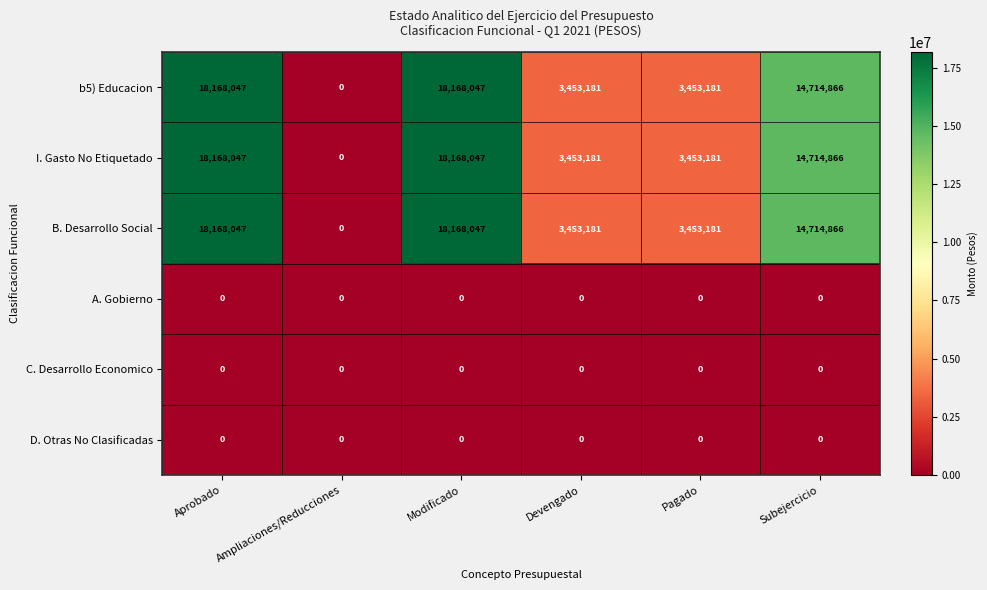

Is it true that B. Desarrollo Social equals 0 at Ampliaciones/Reducciones?

True